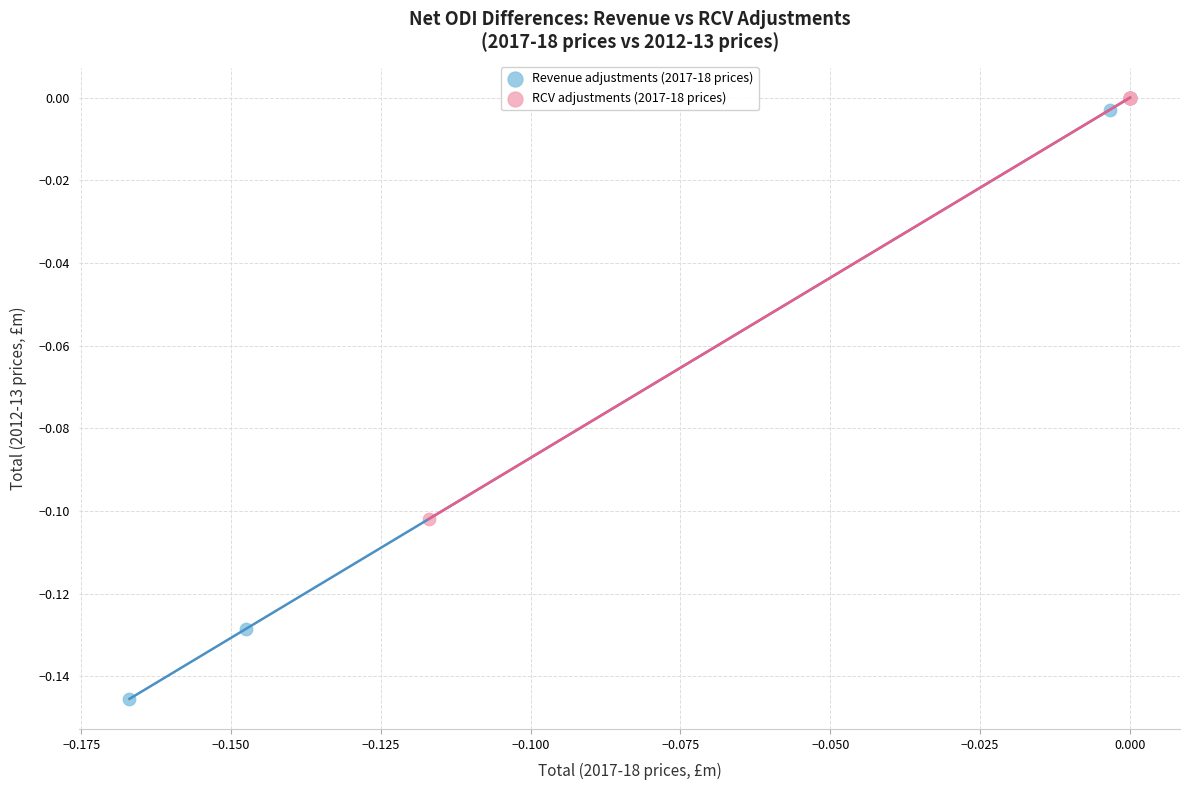

Which series reaches the minimum Y coordinate?

Revenue adjustments (2017-18 prices)